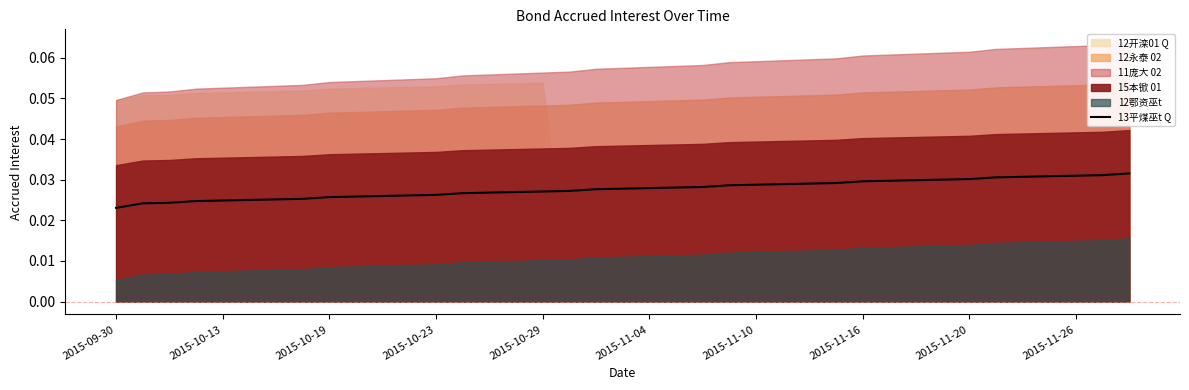

True or false: 13平煤巫t Q has a value of 0.1 at 2015-11-20.

False